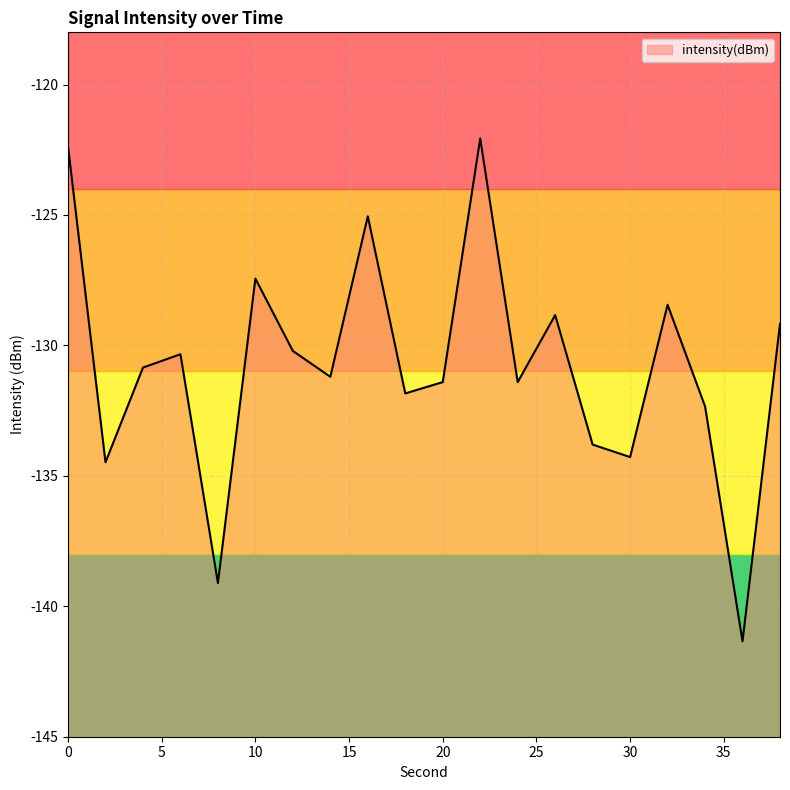

What is the greatest value displayed?

-122.1